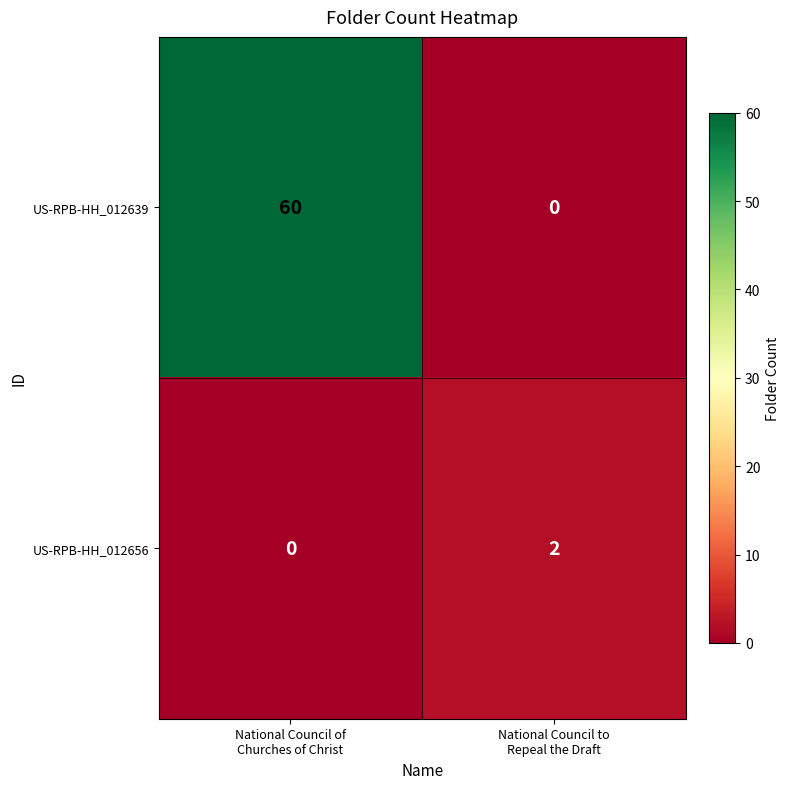

Rank the series by their maximum value, from lowest to highest.

US-RPB-HH_012656, US-RPB-HH_012639